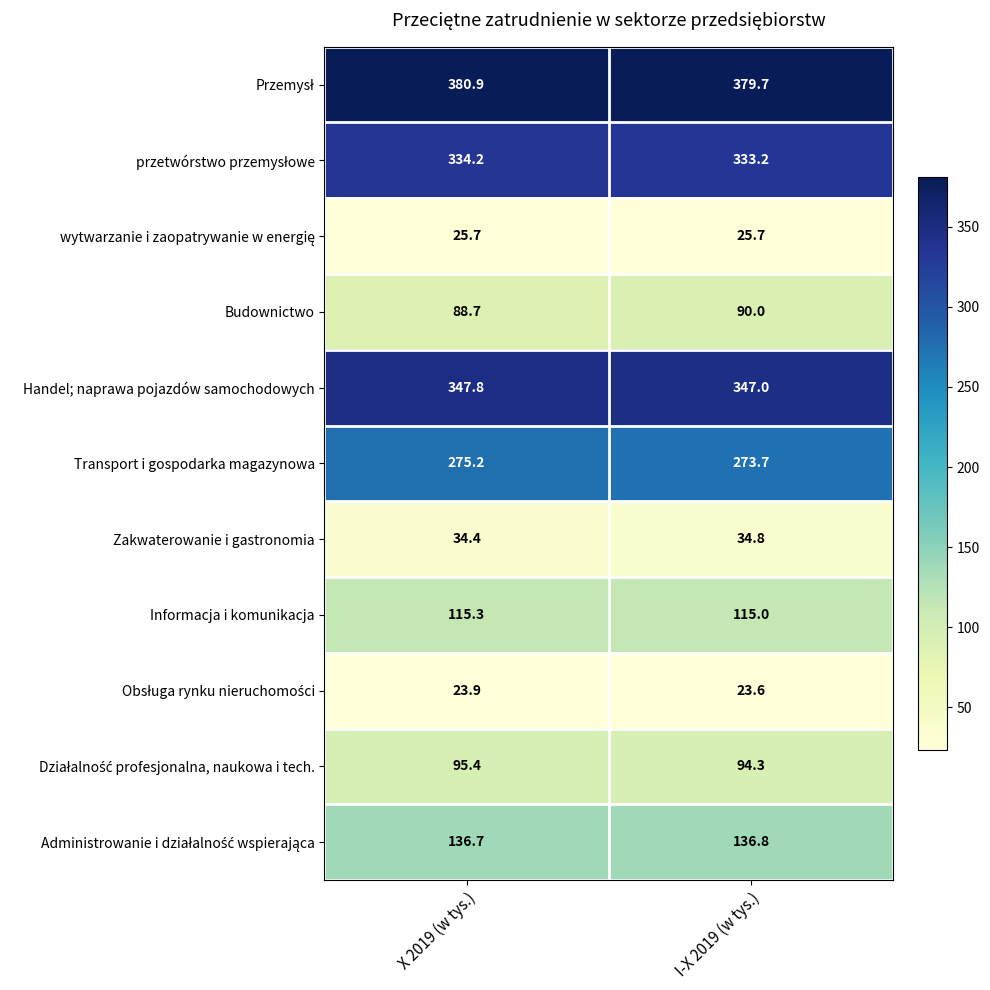

What is the maximum value shown in the chart?

380.9